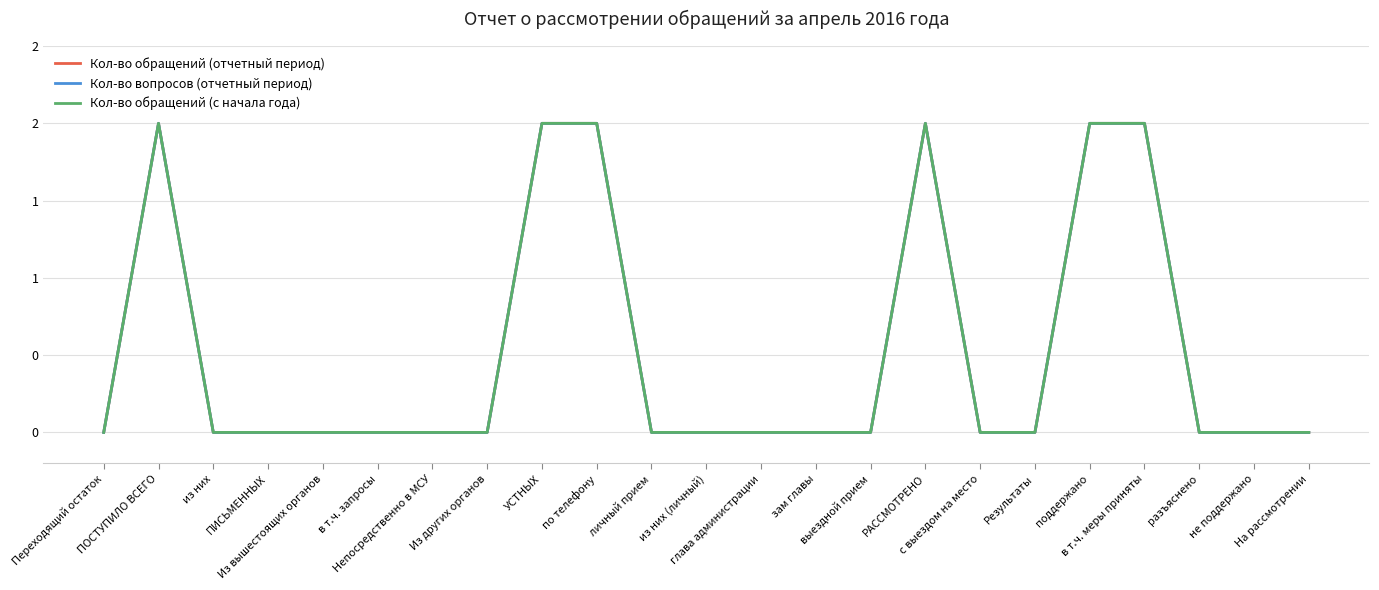

Does the chart display data point markers on the line(s)?

No